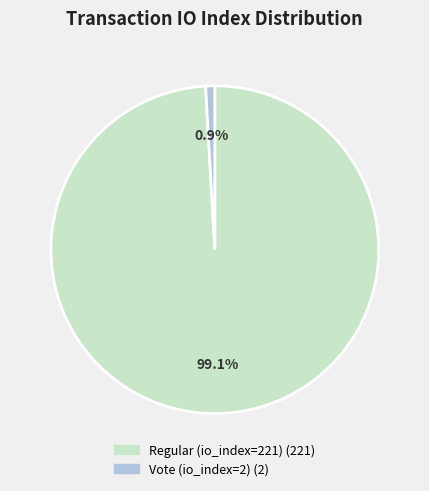

Rank the categories by value from highest to lowest.

Regular (io_index=221), Vote (io_index=2)